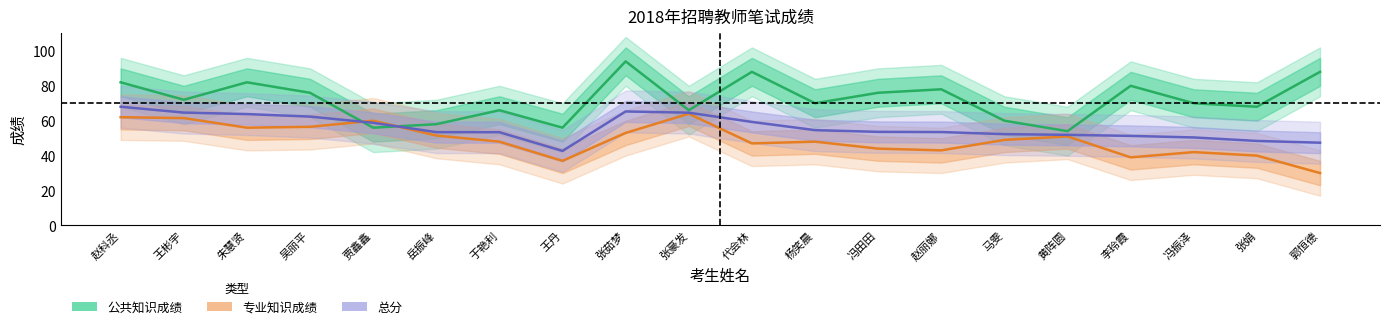

In 专业知识成绩, how many points are lower than both neighbors (excluding endpoints)?

5